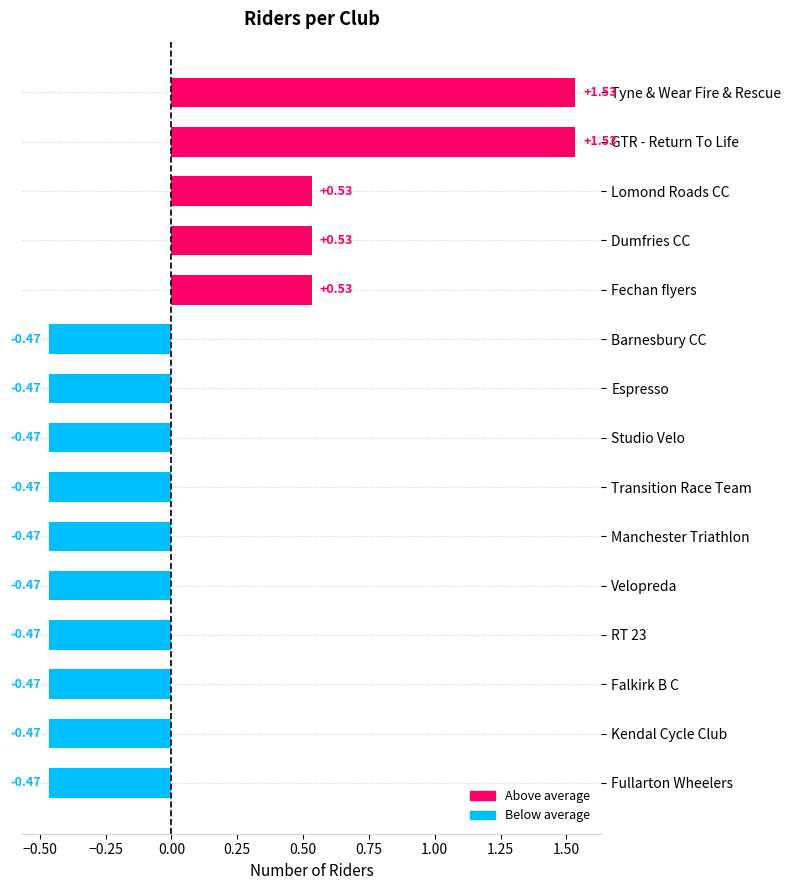

What is the sum of the values at GTR - Return To Life and Kendal Cycle Club?

1.1